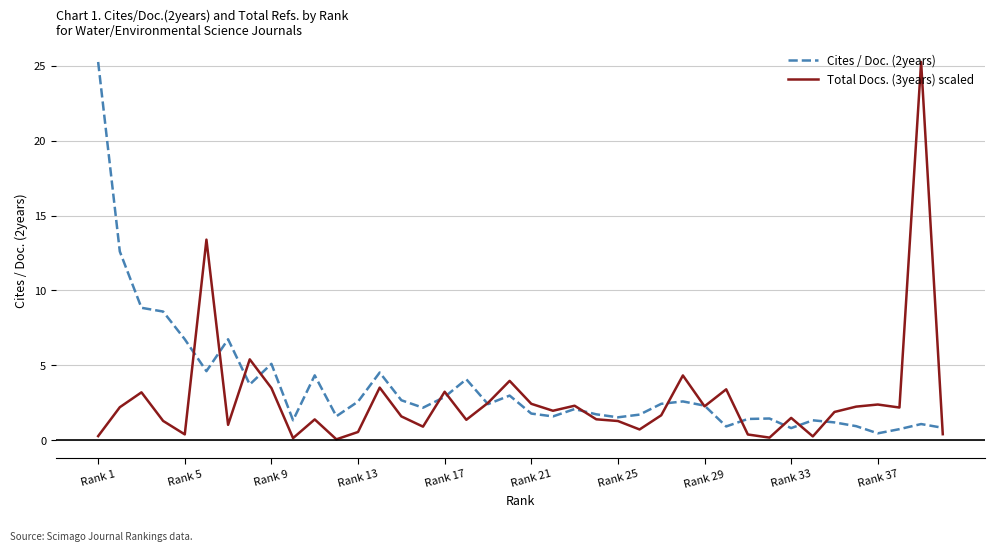

How many lines are shown in the chart?

2